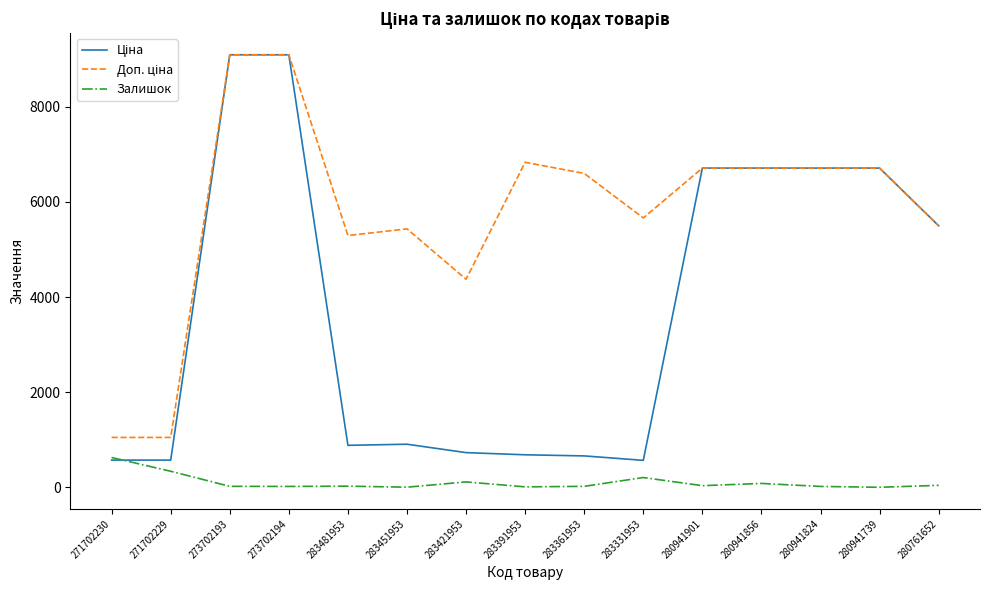

How many lines are shown in the chart?

3